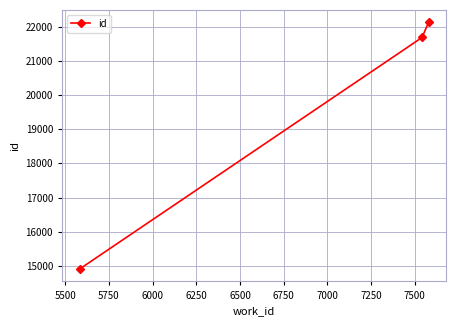

Reading left to right, extract all data points from this chart.

14903	21689	22136